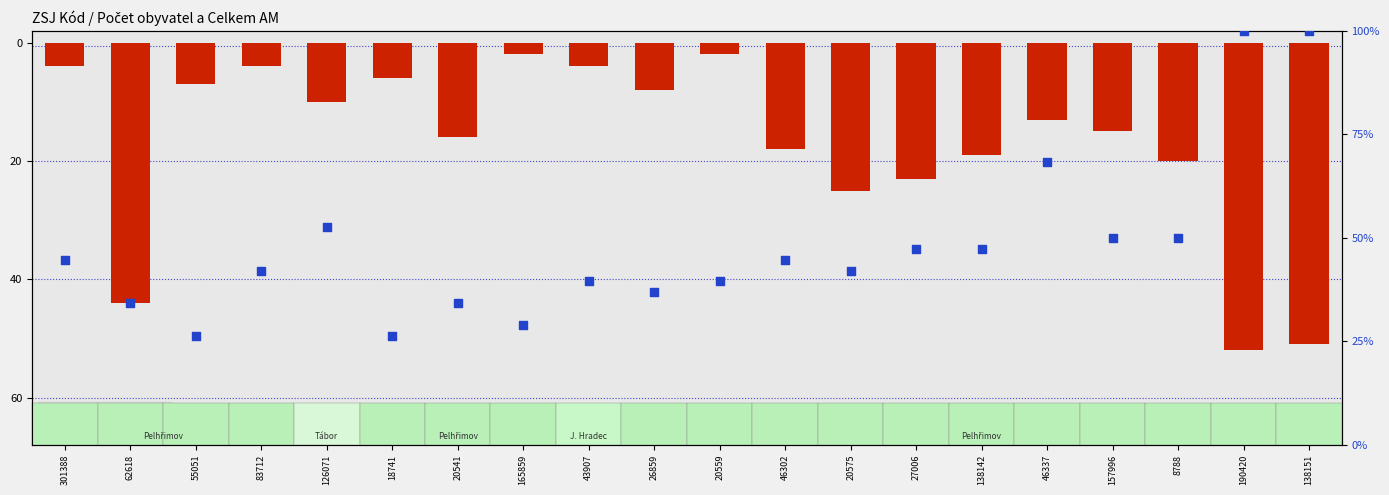

At how many categories does at least one series exceed -29?

20